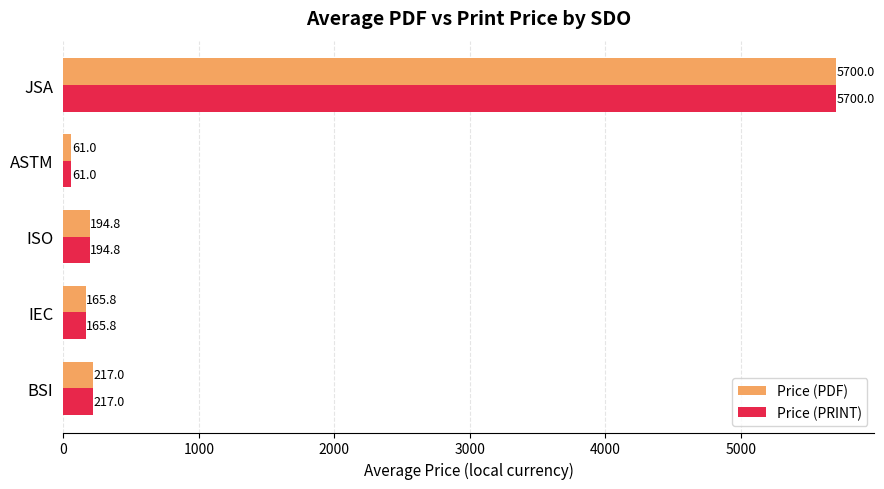

At how many categories does at least one series exceed 5041?

1